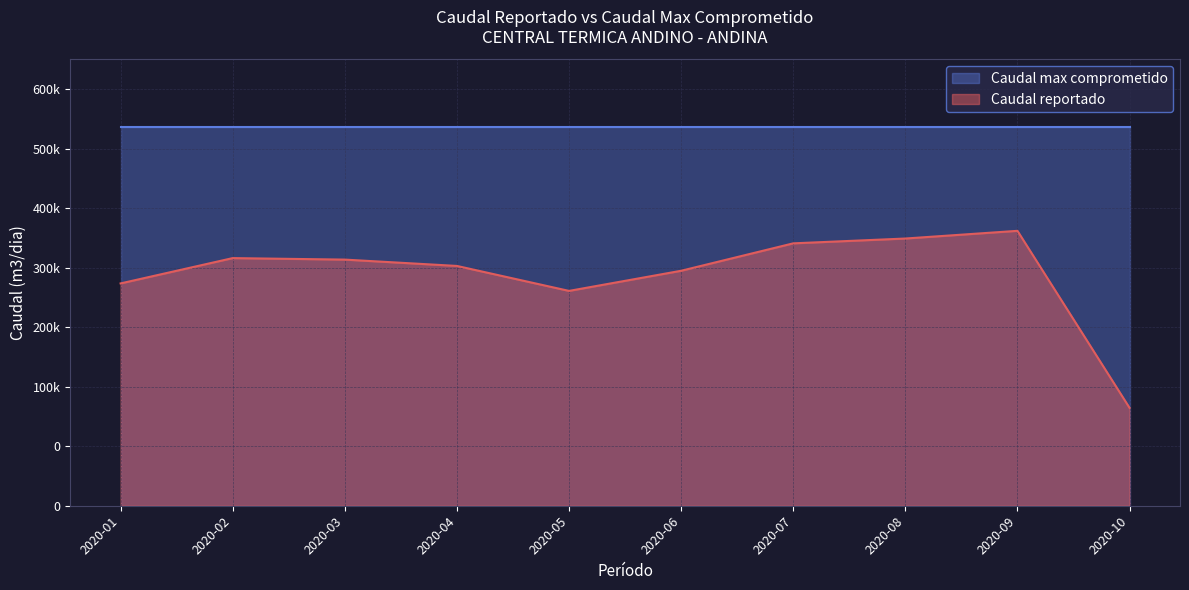

List the series in order of their overall mean, highest first.

Caudal max comprometido, Caudal reportado